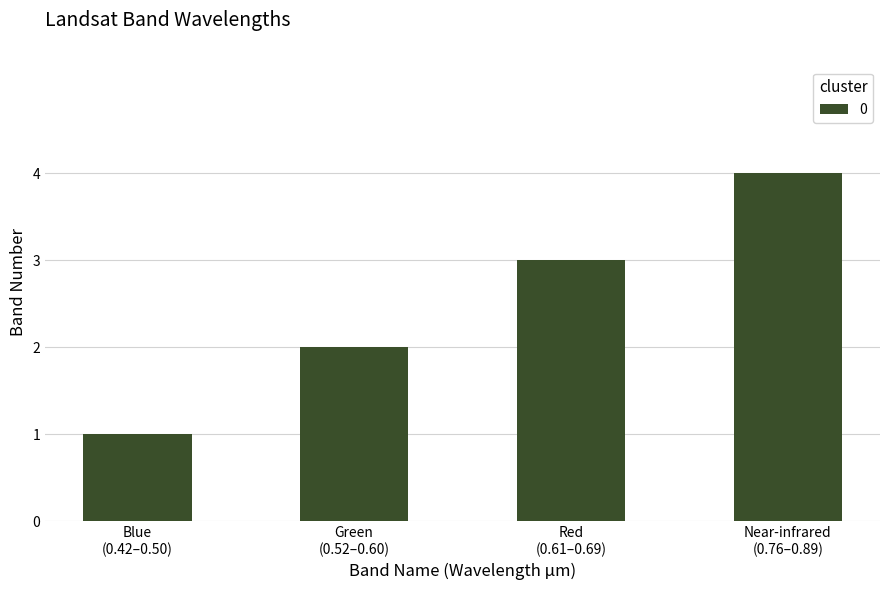

What is the maximum value shown in the chart?

4